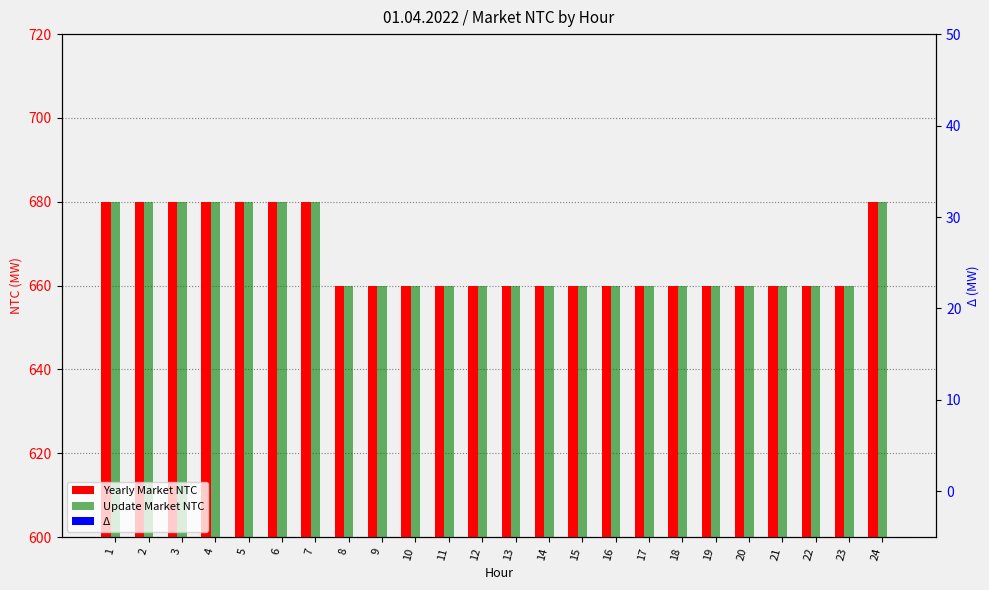

Between 4 and 19, which series saw the biggest shift?

Yearly Market NTC